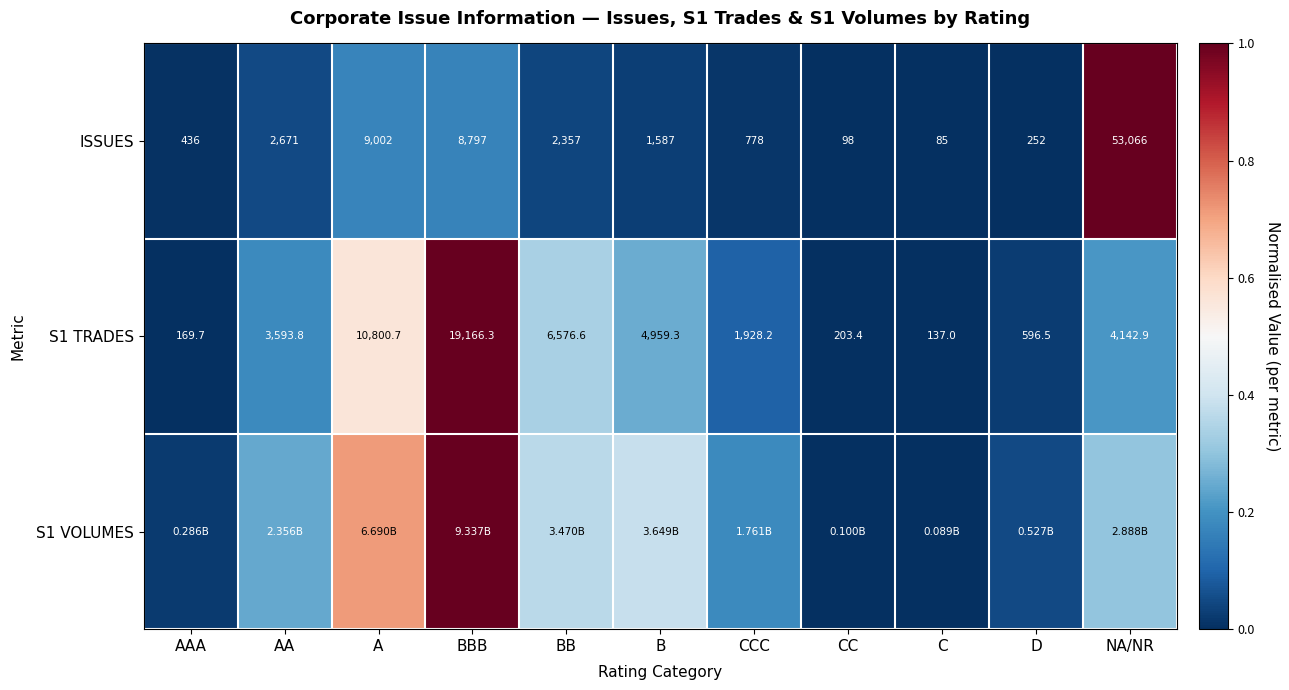

At which label is S1 TRADES closest to 9651?

A